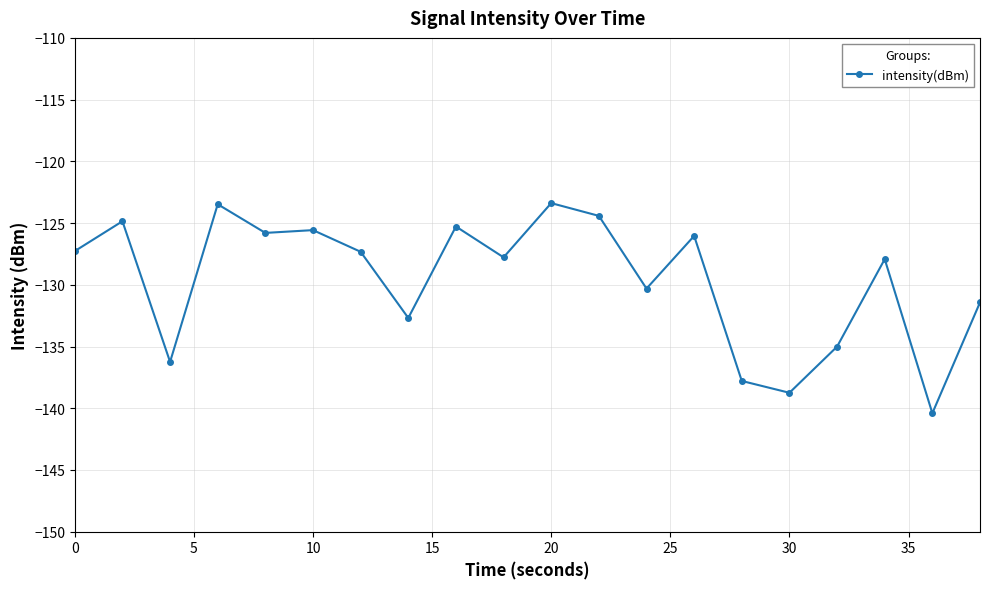

What is the value of the 1st point from the left?

-127.3